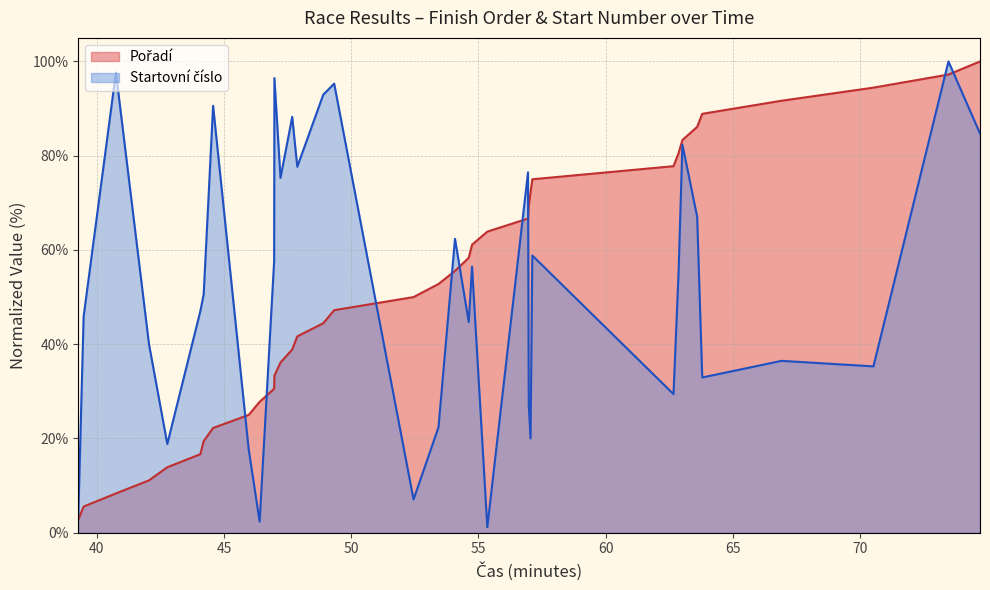

What is the greatest value displayed?

100.0